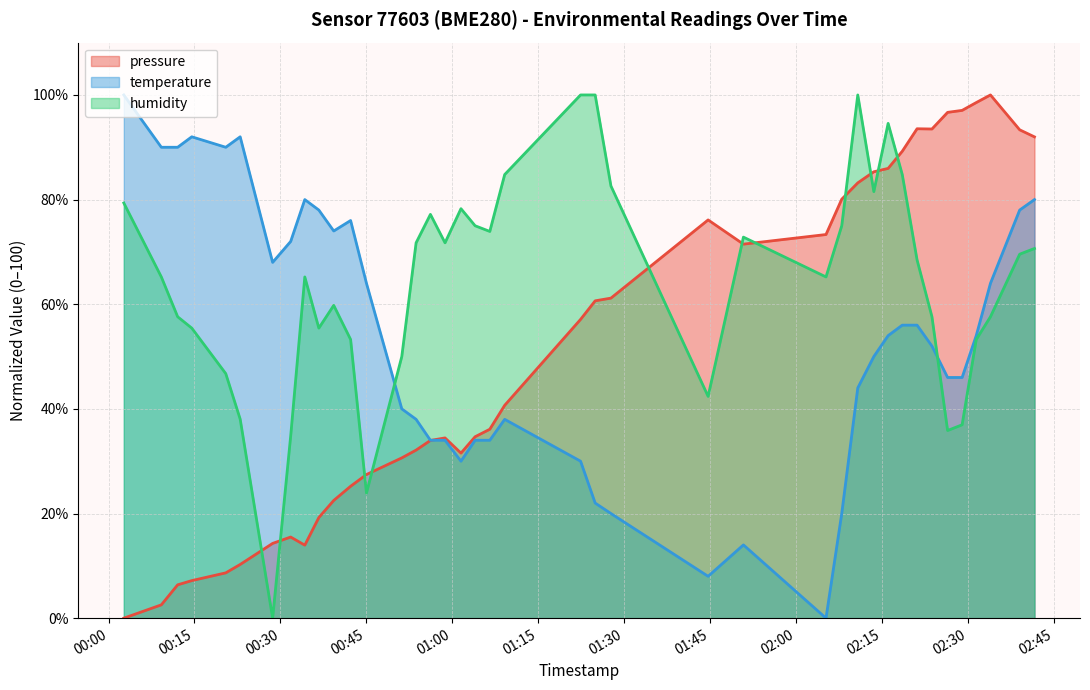

What is the maximum value shown in the chart?

100.0